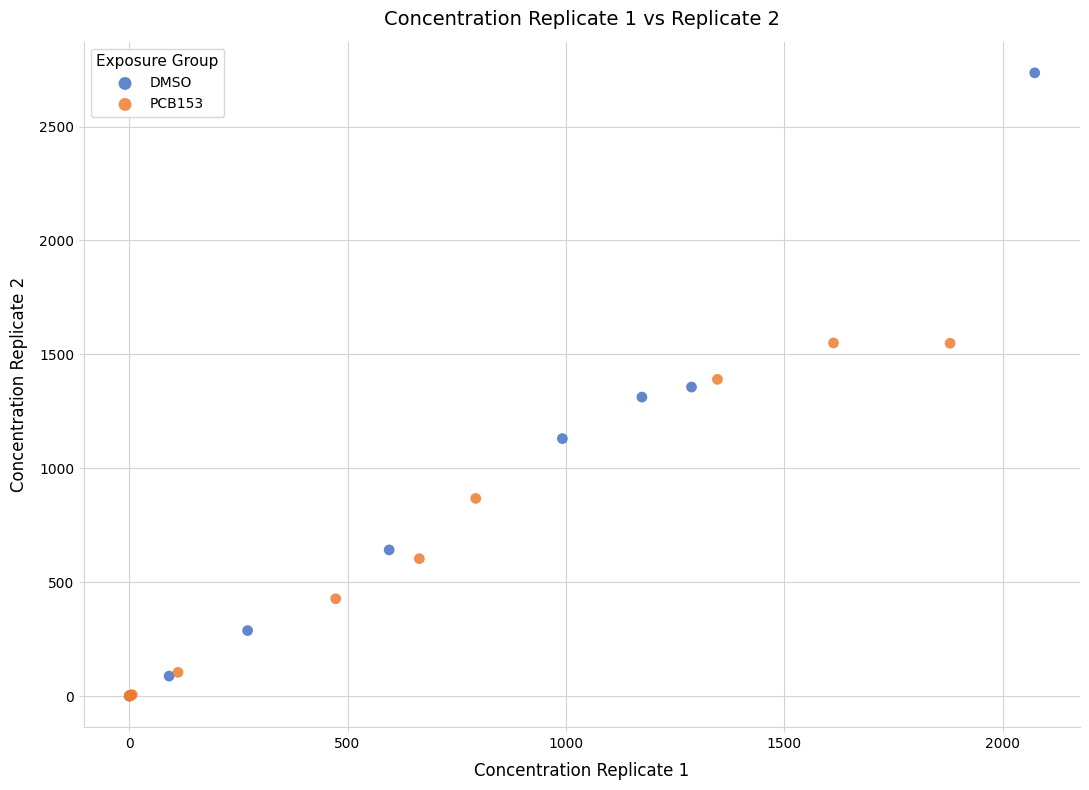

Which series has the largest Y range (max minus min)?

DMSO